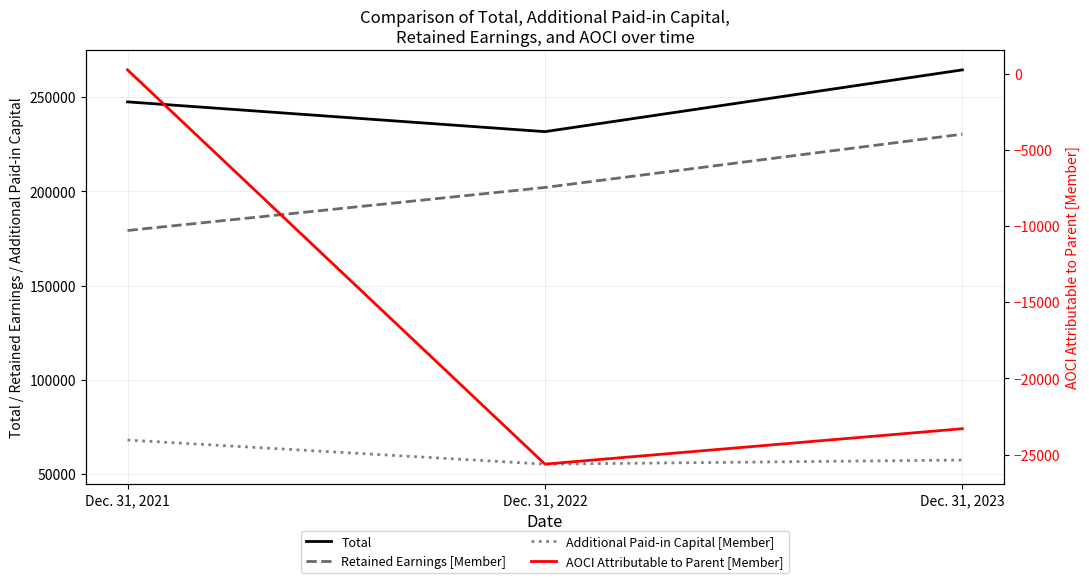

At how many categories does at least one series exceed 257246?

1